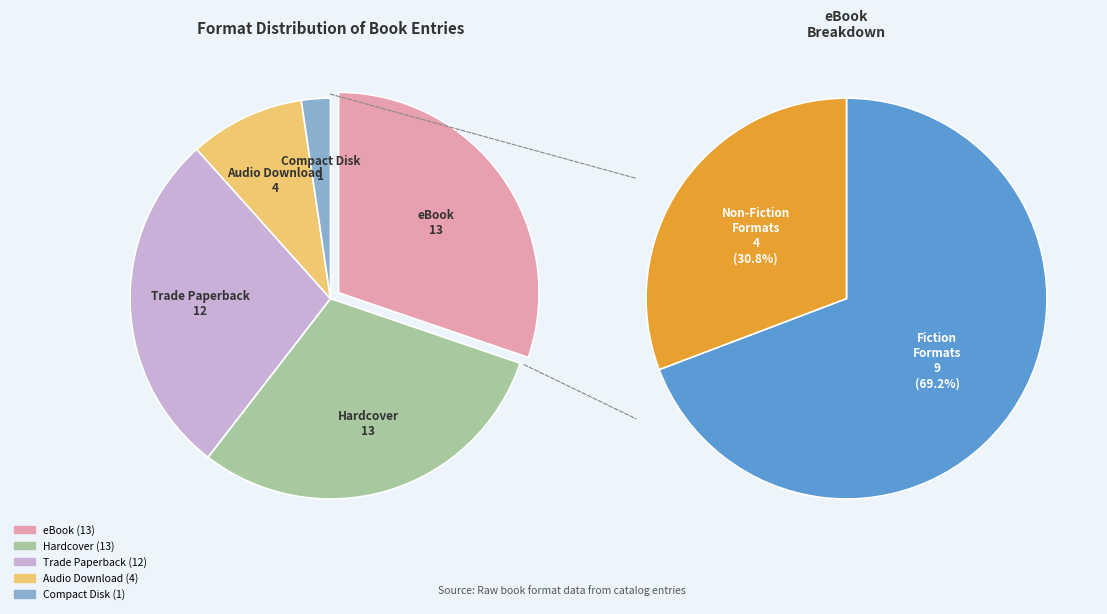

Rank the categories by value from highest to lowest.

eBook, Hardcover, Trade Paperback, Audio Download, Compact Disk